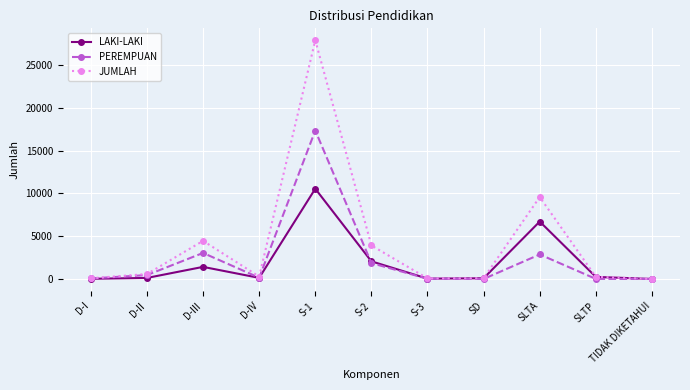

What is the label of the 11th point from the left?

TIDAK DIKETAHUI